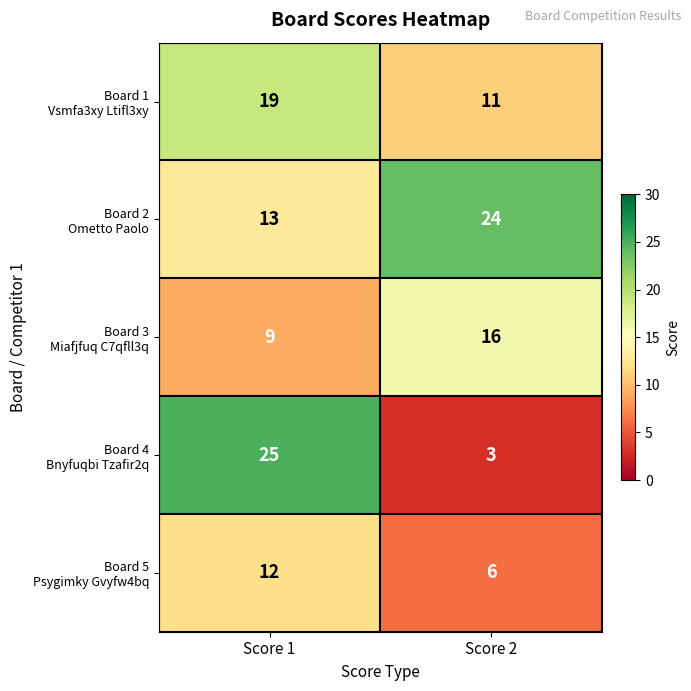

What is the total value across all series at Score 2?

60